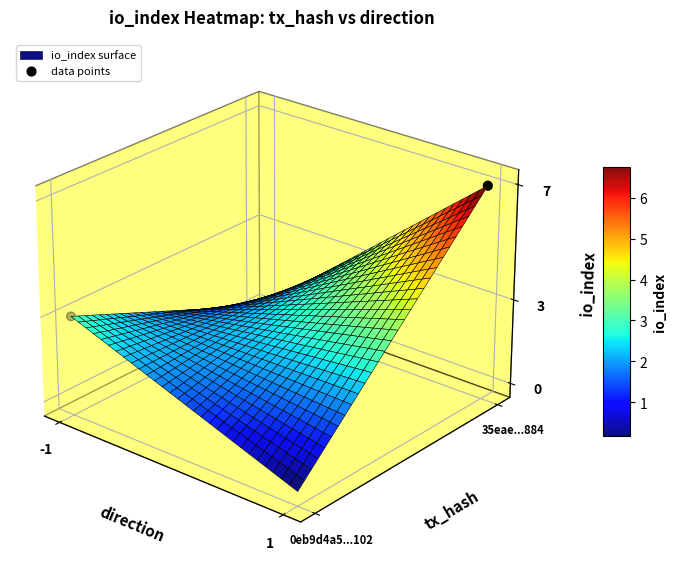

Rank the categories by value from lowest to highest.

-1, 1